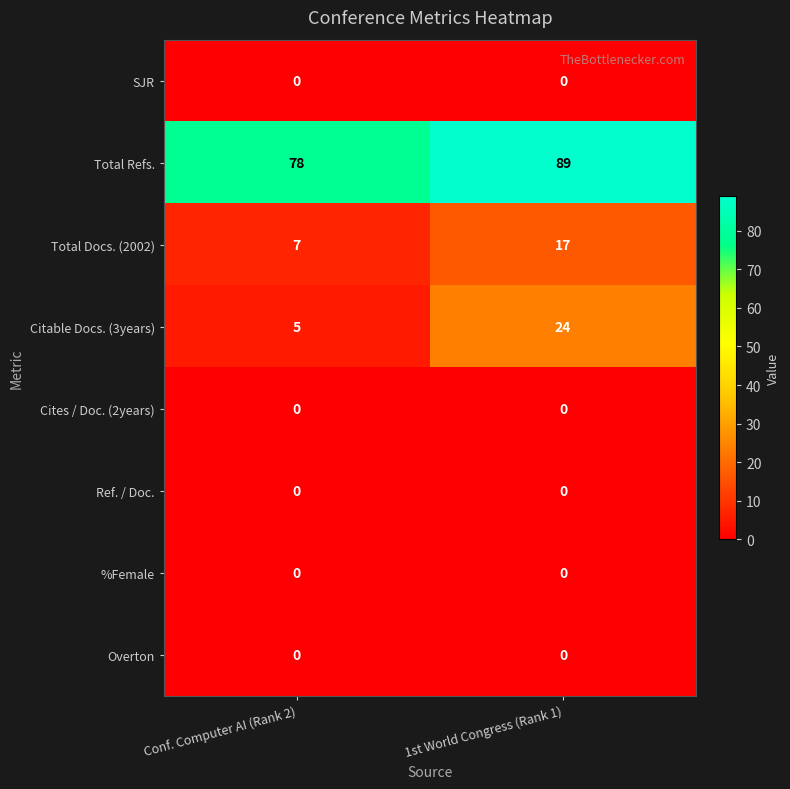

What is the difference between the highest and lowest values at 1st World Congress (Rank 1)?

89